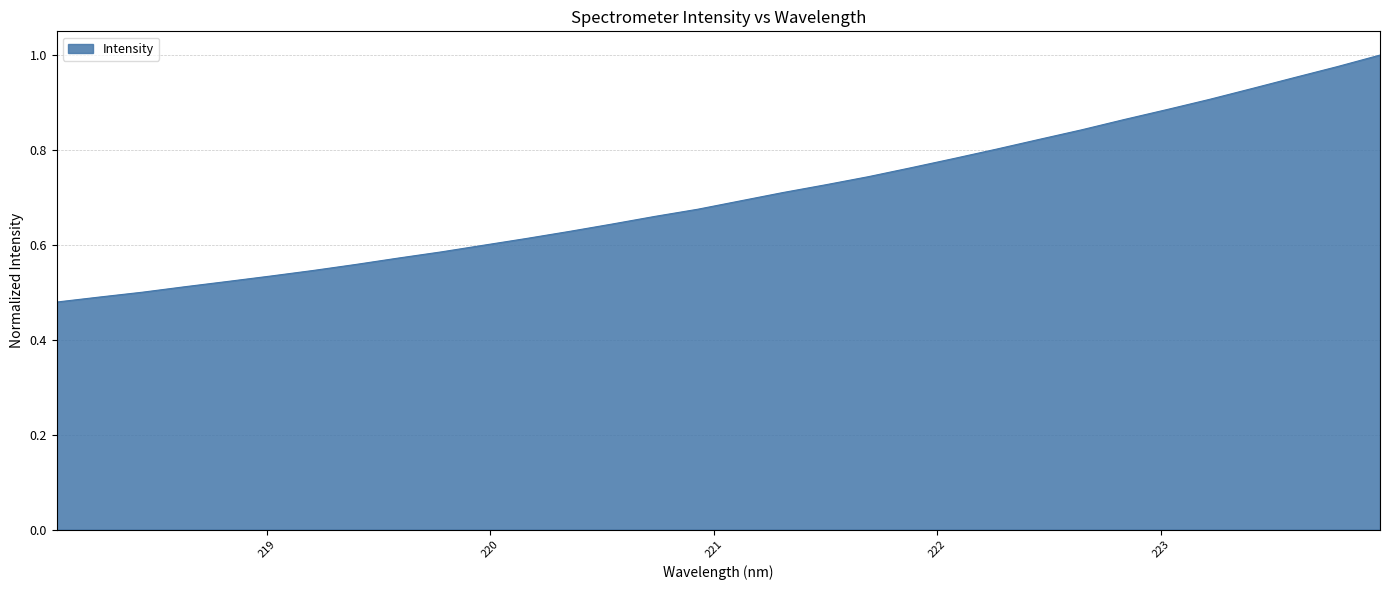

What is the average value?

0.7